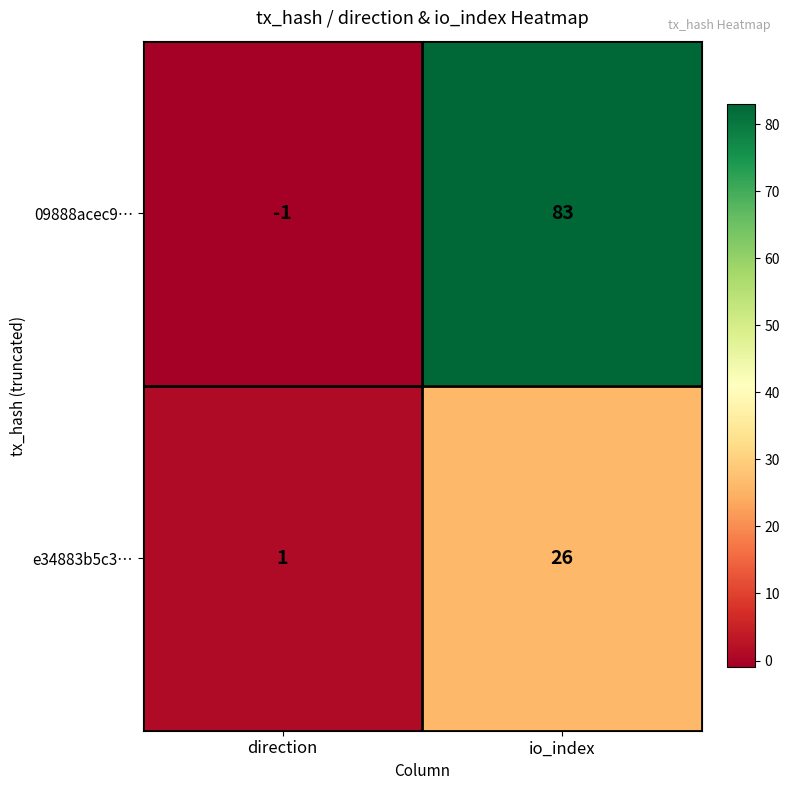

List the series in order of their overall mean, highest first.

09888acec9…, e34883b5c3…